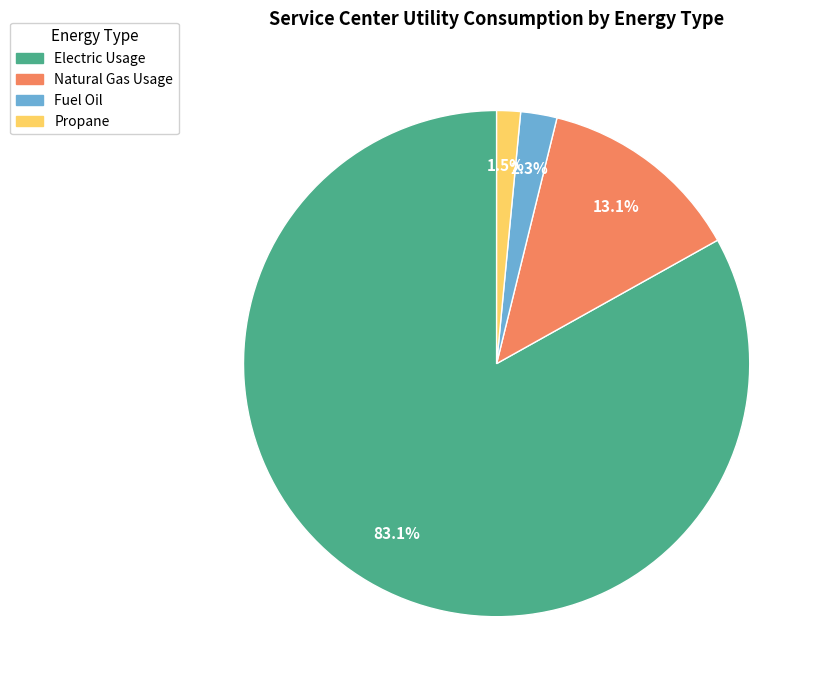

What percentage is NOT represented by Natural Gas Usage?

86.9%